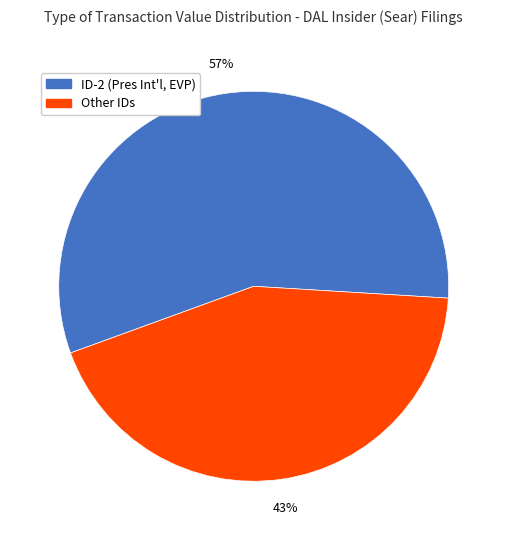

Is there any slice that represents more than half of the pie?

Yes